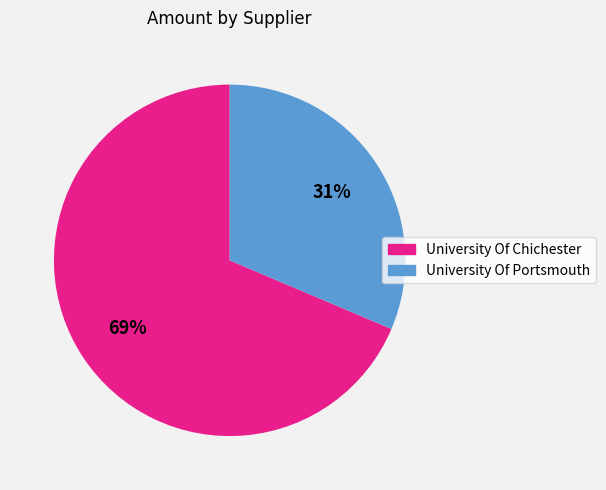

How many segments does this pie chart have?

2